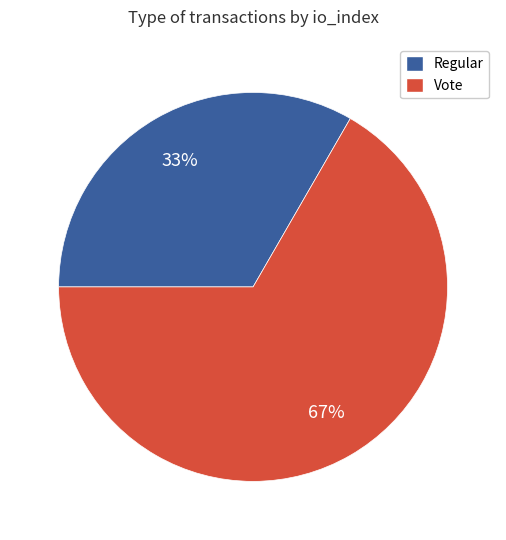

The Regular slice represents 44% of the pie. True or false?

False